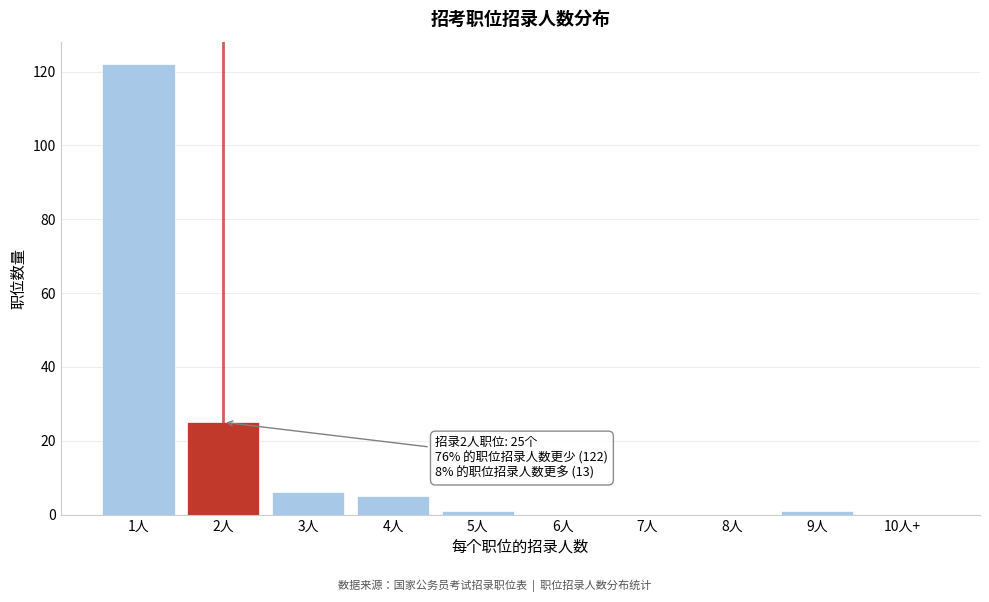

Reading right to left, extract all data points from this chart.

10人+=0	9人=1	8人=0	7人=0	6人=0	5人=1	4人=5	3人=6	2人=25	1人=122